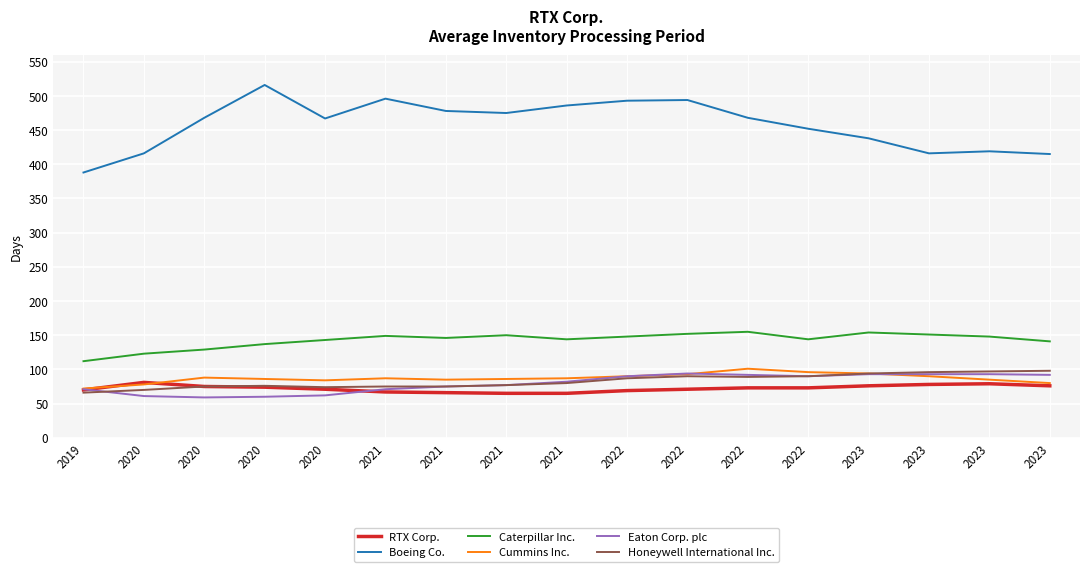

At how many categories does at least one series exceed 470?

7